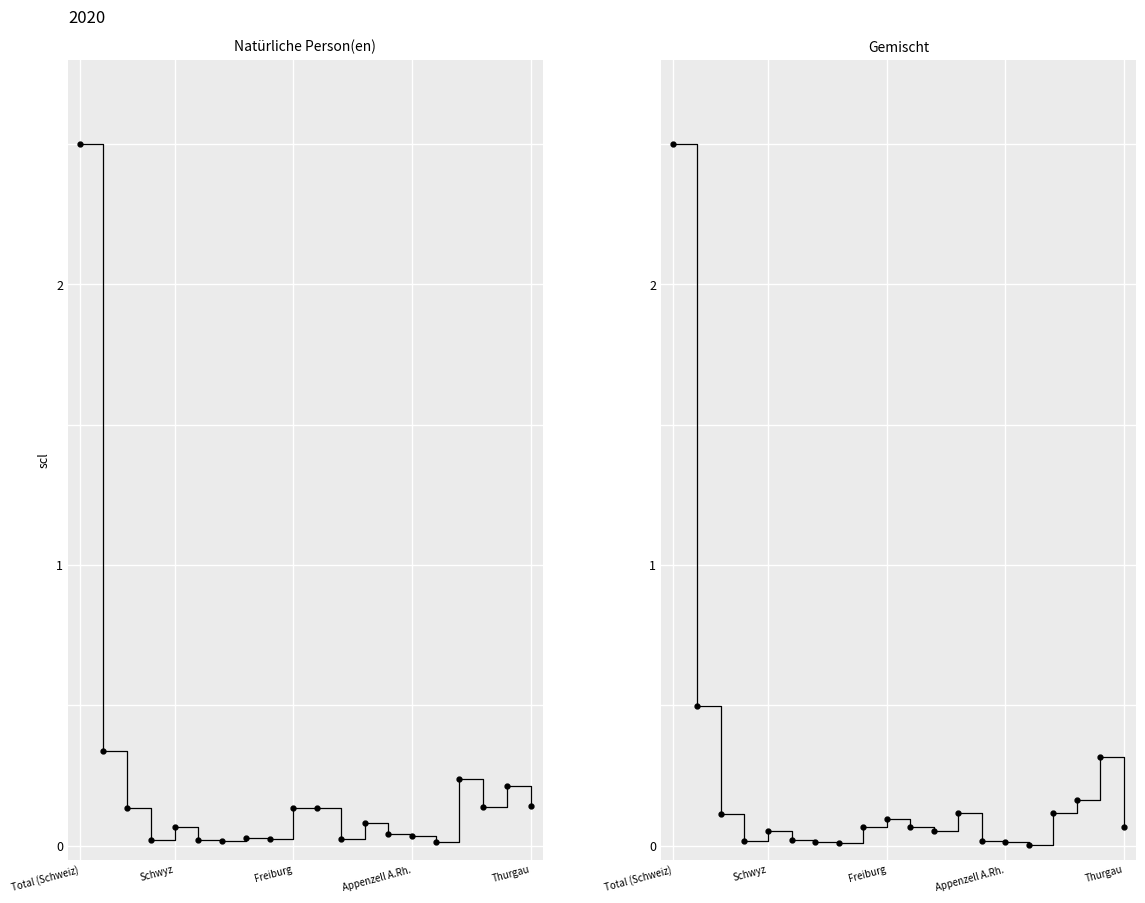

True or false: Gemischt and Natürliche Person(en) cross at least once.

True